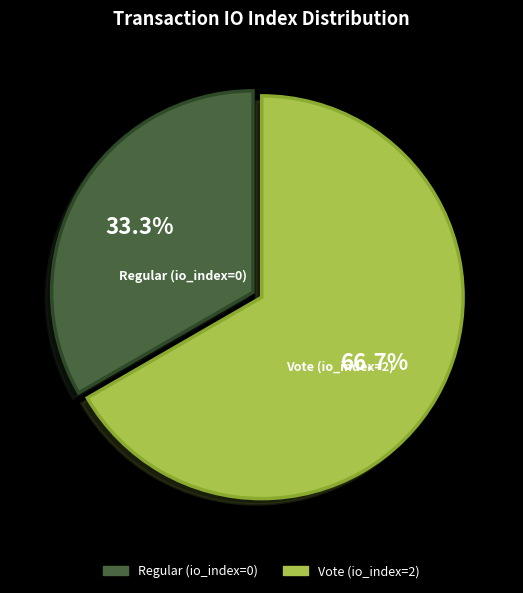

To the nearest percent, what is the average slice percentage?

50%